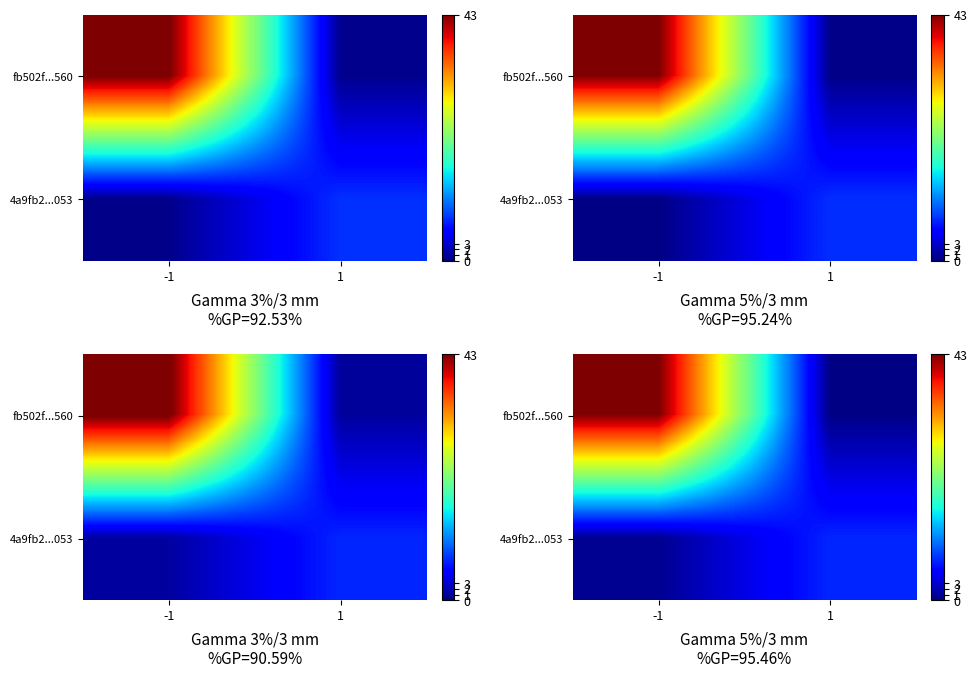

At which category is the sum across all series the highest?

-1